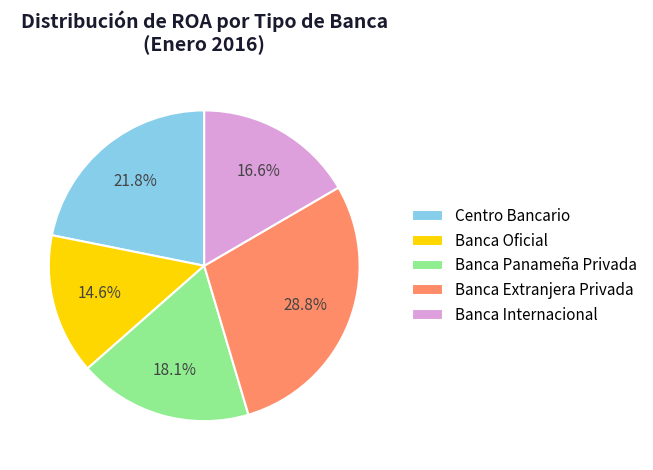

Is there any slice that represents more than half of the pie?

No